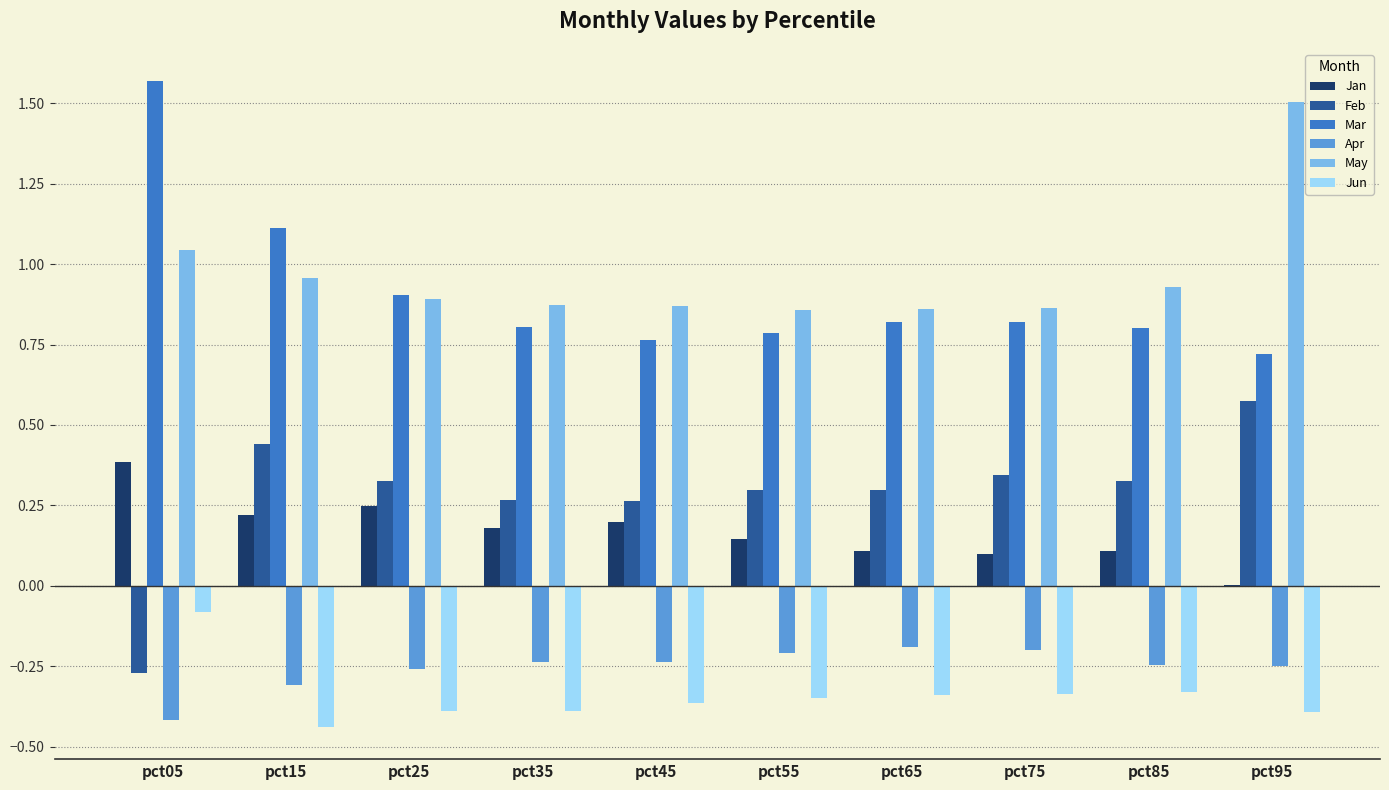

How many positive values does the Feb series have?

9